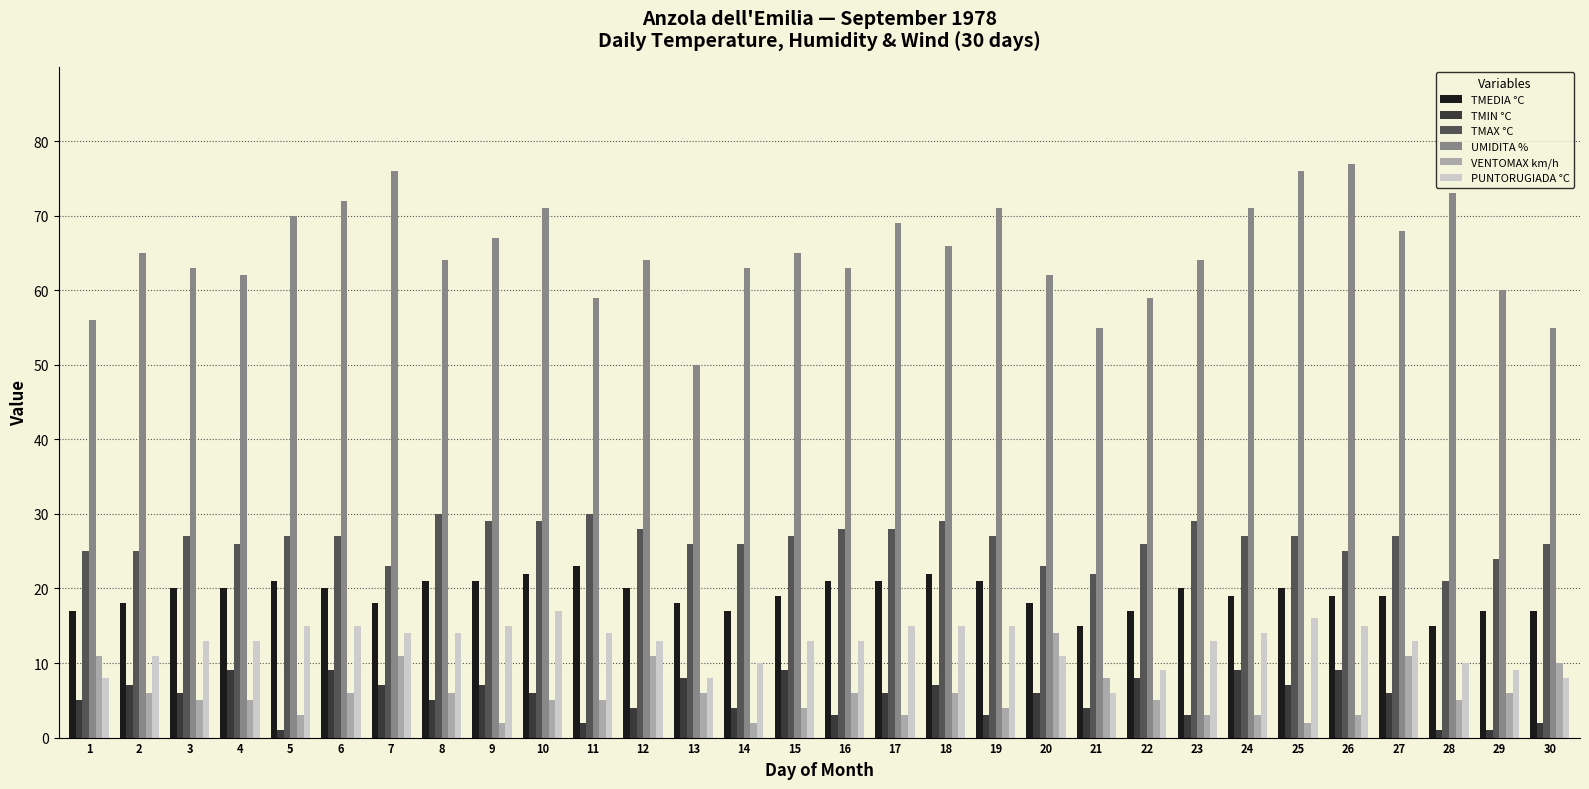

Reading left to right, list all the values displayed in this chart.

TMEDIA °C: 1=17	2=18	3=20	4=20	5=21	6=20	7=18	8=21	9=21	10=22	11=23	12=20	13=18	14=17	15=19	16=21	17=21	18=22	19=21	20=18	21=15	22=17	23=20	24=19	25=20	26=19	27=19	28=15	29=17	30=17
TMIN °C: 1=5	2=7	3=6	4=9	5=1	6=9	7=7	8=5	9=7	10=6	11=2	12=4	13=8	14=4	15=9	16=3	17=6	18=7	19=3	20=6	21=4	22=8	23=3	24=9	25=7	26=9	27=6	28=1	29=1	30=2
TMAX °C: 1=25	2=25	3=27	4=26	5=27	6=27	7=23	8=30	9=29	10=29	11=30	12=28	13=26	14=26	15=27	16=28	17=28	18=29	19=27	20=23	21=22	22=26	23=29	24=27	25=27	26=25	27=27	28=21	29=24	30=26
UMIDITA %: 1=56	2=65	3=63	4=62	5=70	6=72	7=76	8=64	9=67	10=71	11=59	12=64	13=50	14=63	15=65	16=63	17=69	18=66	19=71	20=62	21=55	22=59	23=64	24=71	25=76	26=77	27=68	28=73	29=60	30=55
VENTOMAX km/h: 1=11	2=6	3=5	4=5	5=3	6=6	7=11	8=6	9=2	10=5	11=5	12=11	13=6	14=2	15=4	16=6	17=3	18=6	19=4	20=14	21=8	22=5	23=3	24=3	25=2	26=3	27=11	28=5	29=6	30=10
PUNTORUGIADA °C: 1=8	2=11	3=13	4=13	5=15	6=15	7=14	8=14	9=15	10=17	11=14	12=13	13=8	14=10	15=13	16=13	17=15	18=15	19=15	20=11	21=6	22=9	23=13	24=14	25=16	26=15	27=13	28=10	29=9	30=8